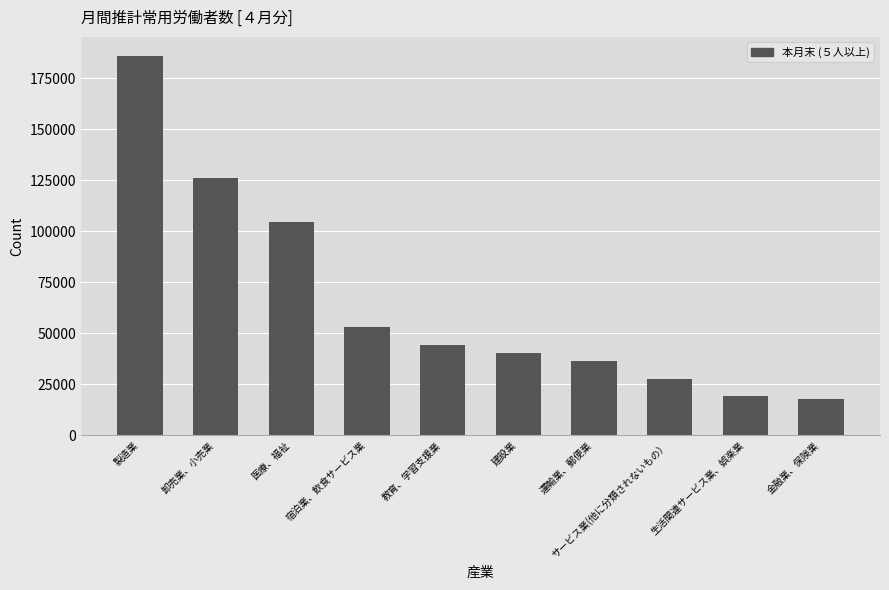

What is the maximum value shown in the chart?

186053